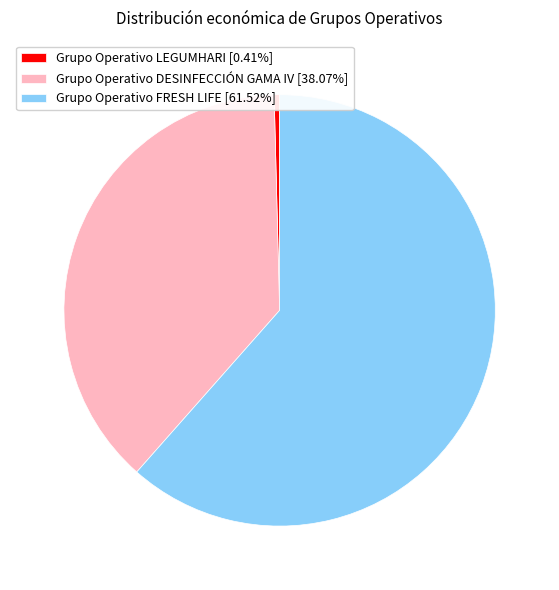

Combined, do Grupo Operativo LEGUMHARI [0.41%] and Grupo Operativo FRESH LIFE [61.52%] account for over 50%?

Yes